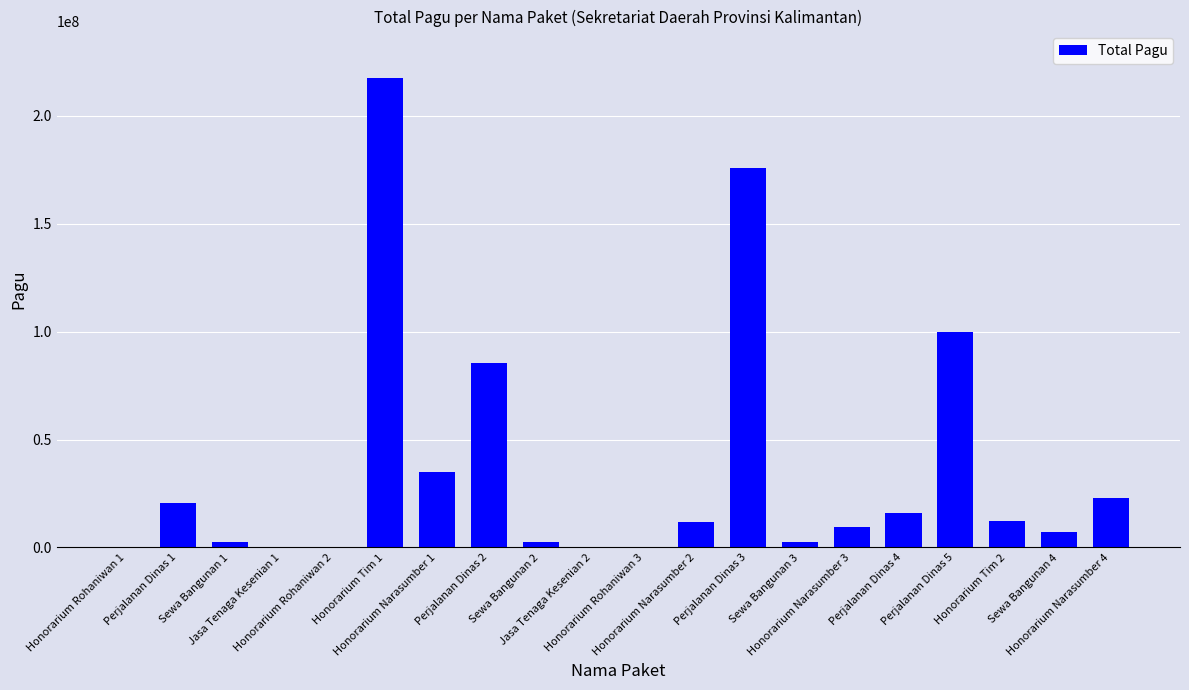

What is the greatest value displayed?

217200000